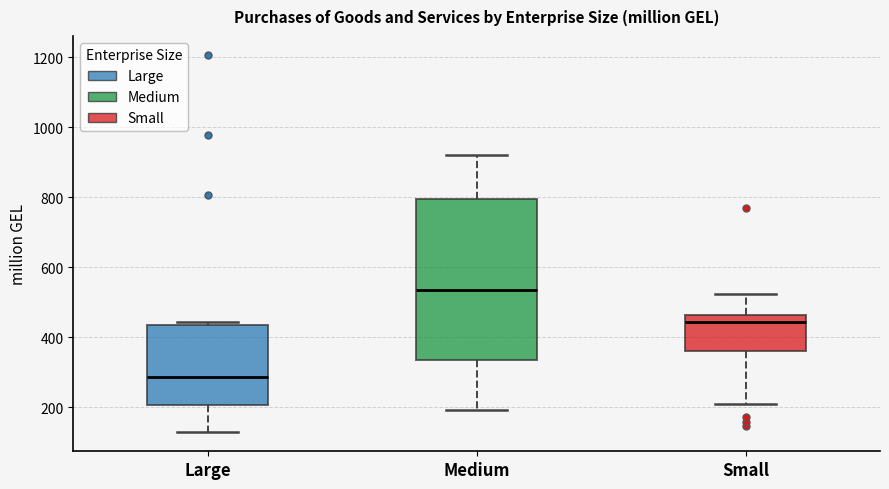

Comparing the boxes themselves (not the whiskers), which one is the tallest?

Medium